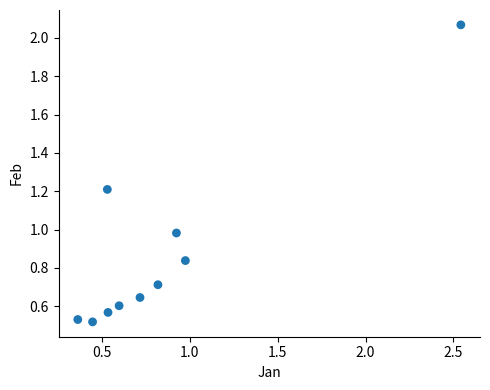

What is the range of X values (max minus min)?

2.2